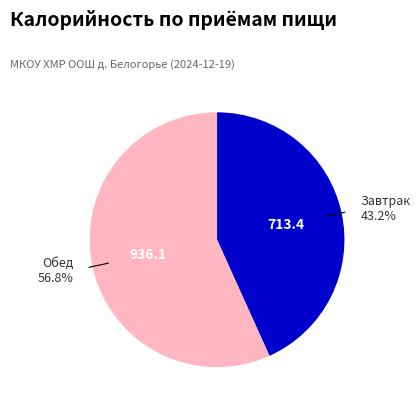

Between Завтрак and Обед, which is larger?

Обед